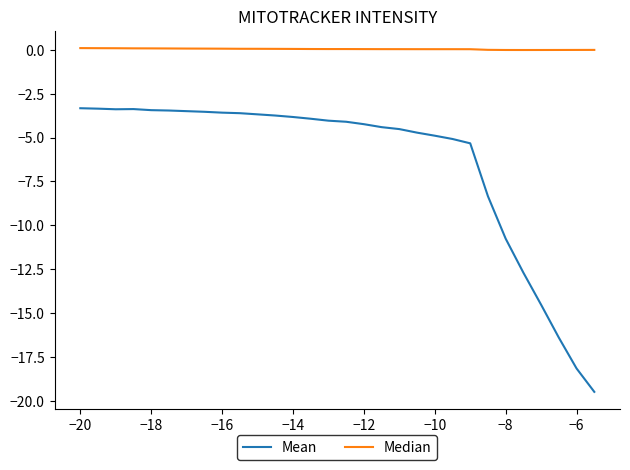

What is the difference between the maximum and minimum values in the Mean series?

16.1